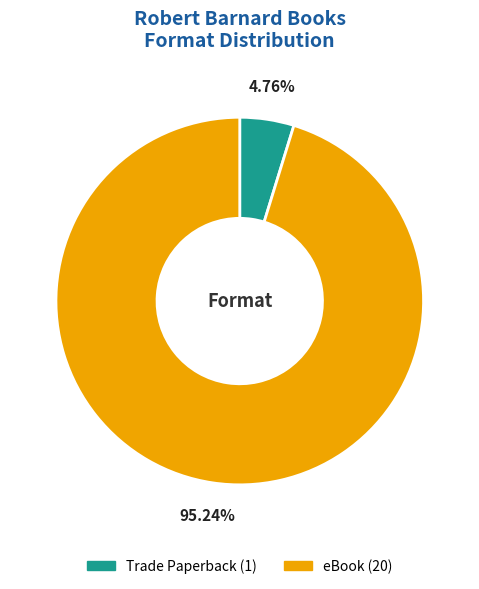

Approximately how many times larger is the value at eBook compared to Trade Paperback?

20.0